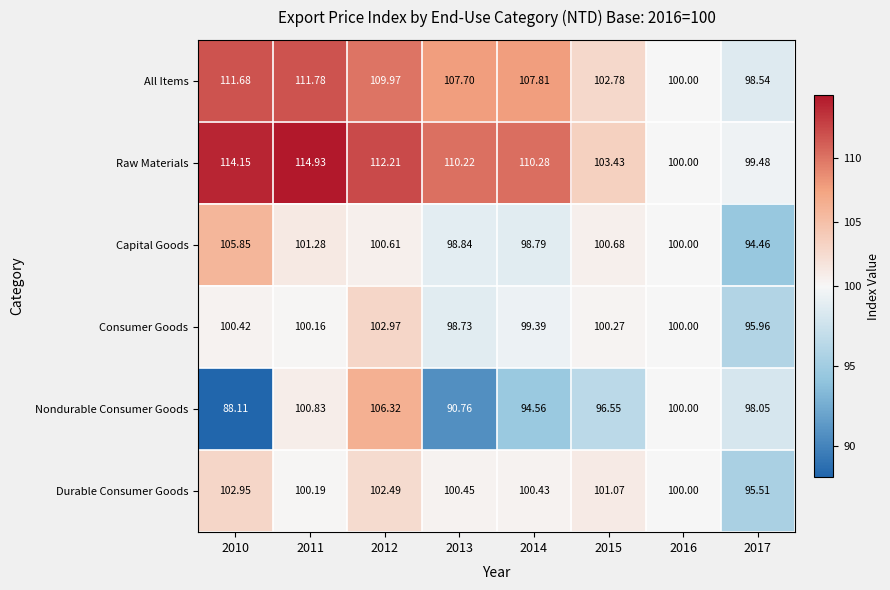

List the series in order of their peak value, highest first.

Raw Materials, All Items, Nondurable Consumer Goods, Capital Goods, Consumer Goods, Durable Consumer Goods